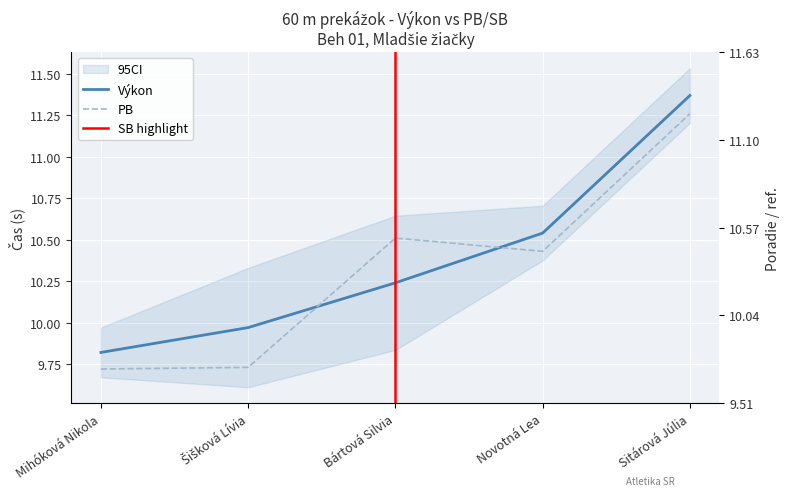

What is the label of the 2nd point from the right?

Novotná Lea